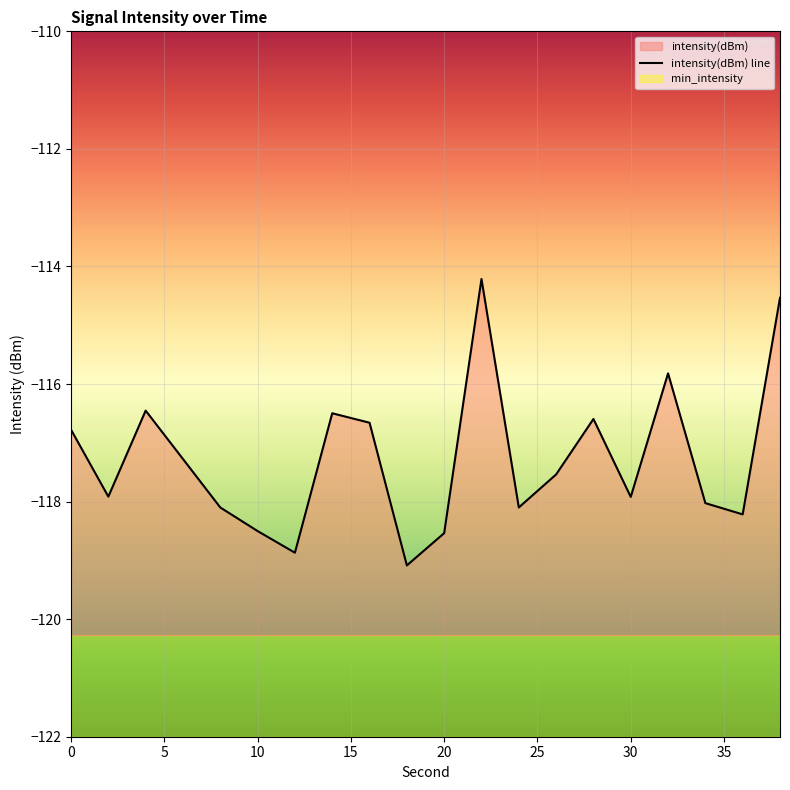

True or false: the data shows -203.4 at 20.

False